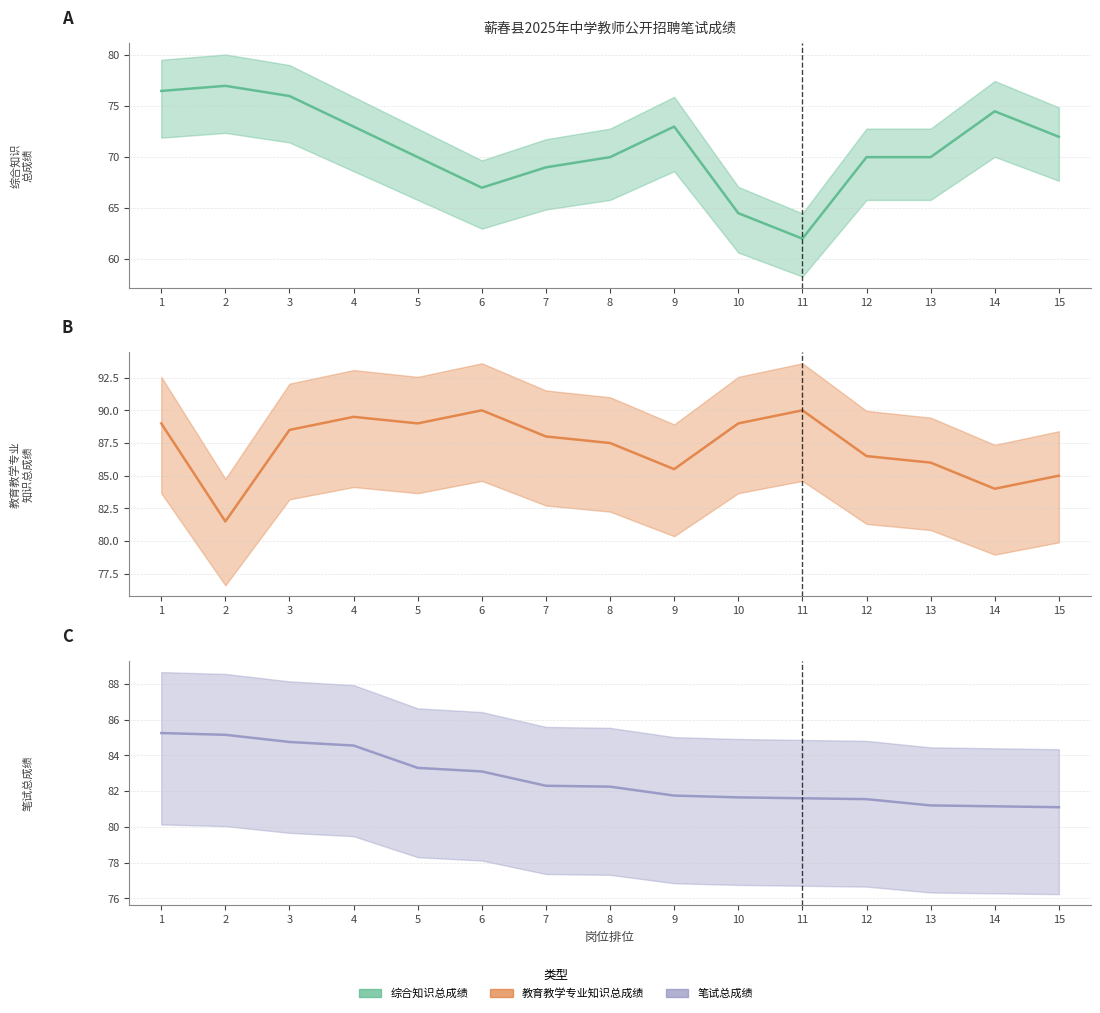

What are all the series names shown in the legend?

综合知识总成绩, 教育教学专业知识总成绩, 笔试总成绩